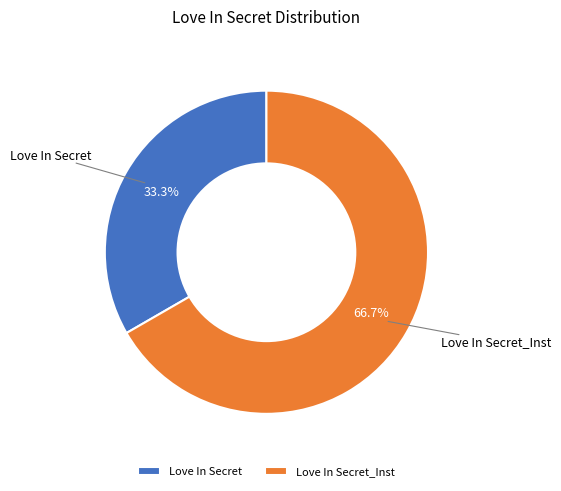

To the nearest percent, what portion does Love In Secret_Inst represent?

67%